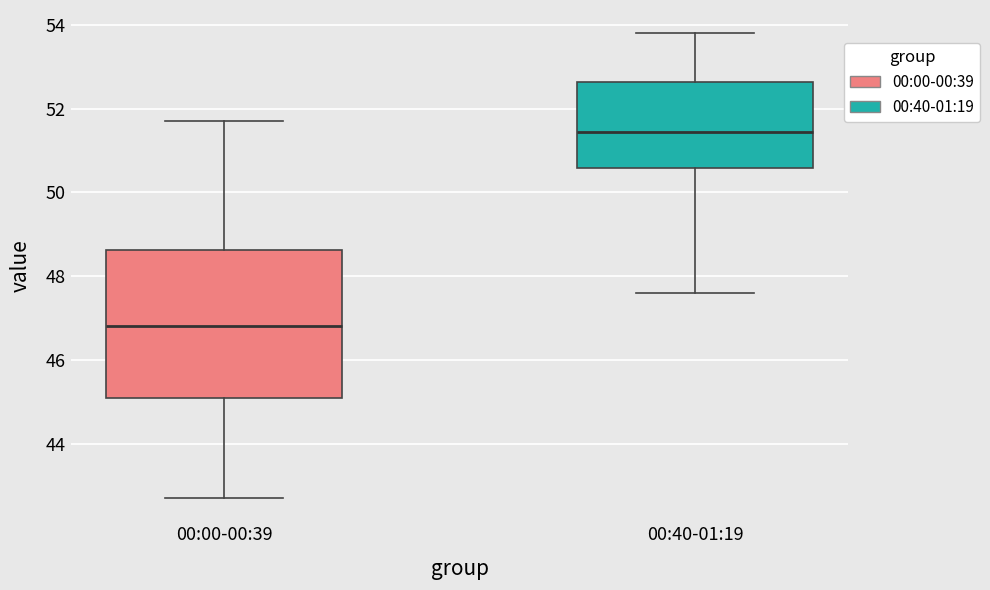

Which box has the lowest median line?

00:00-00:39